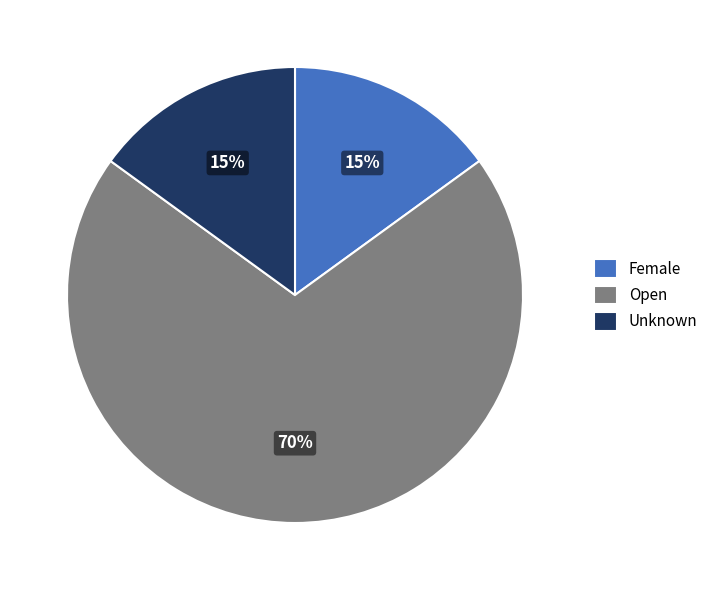

Does Unknown represent more than half of the total?

No